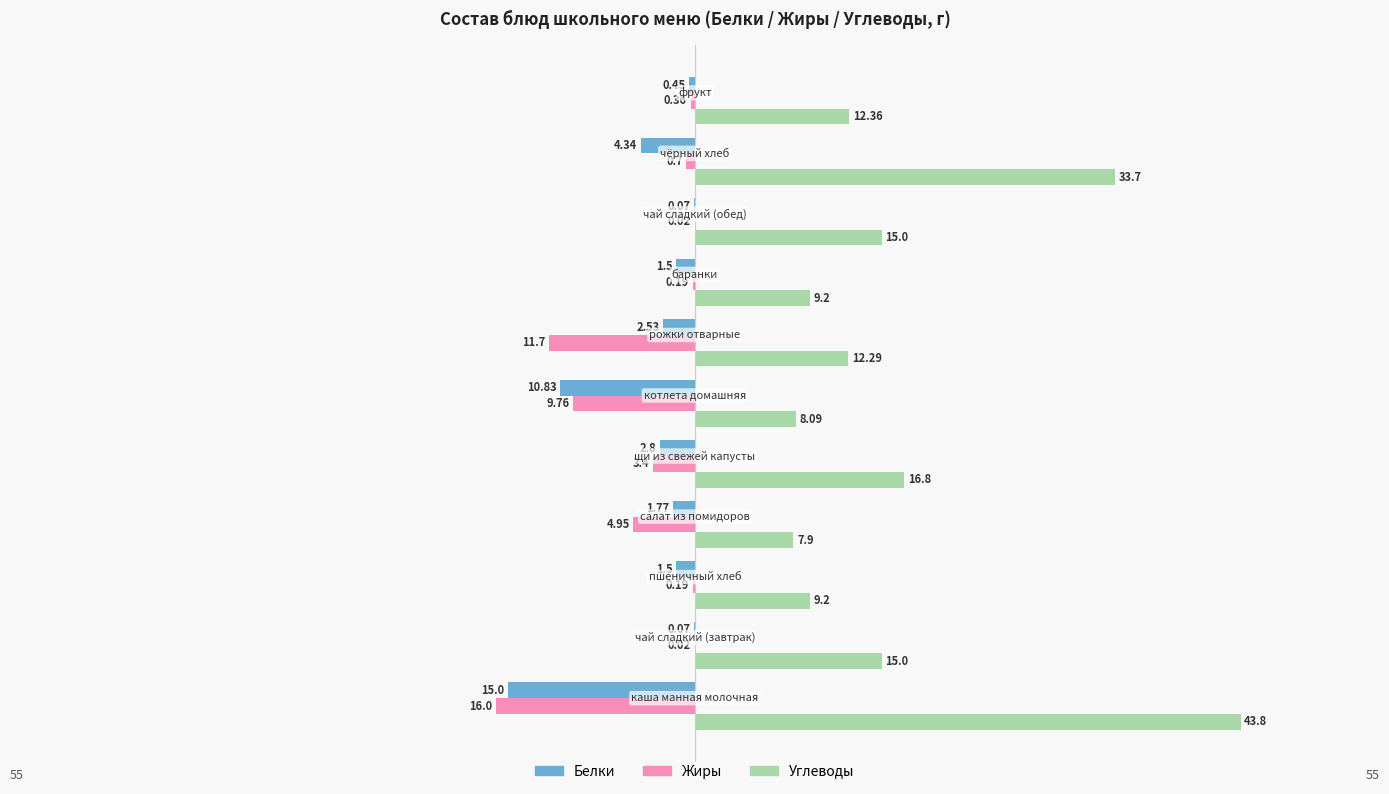

What are all the series names shown in the legend?

Белки, Жиры, Углеводы